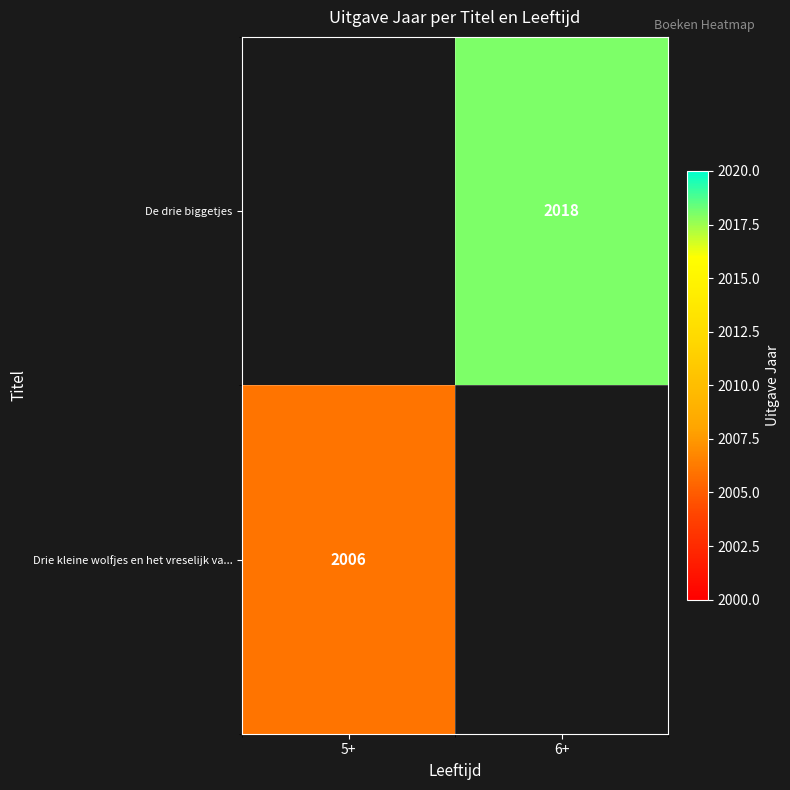

Is it true that De drie biggetjes equals 2018 at 6+?

True